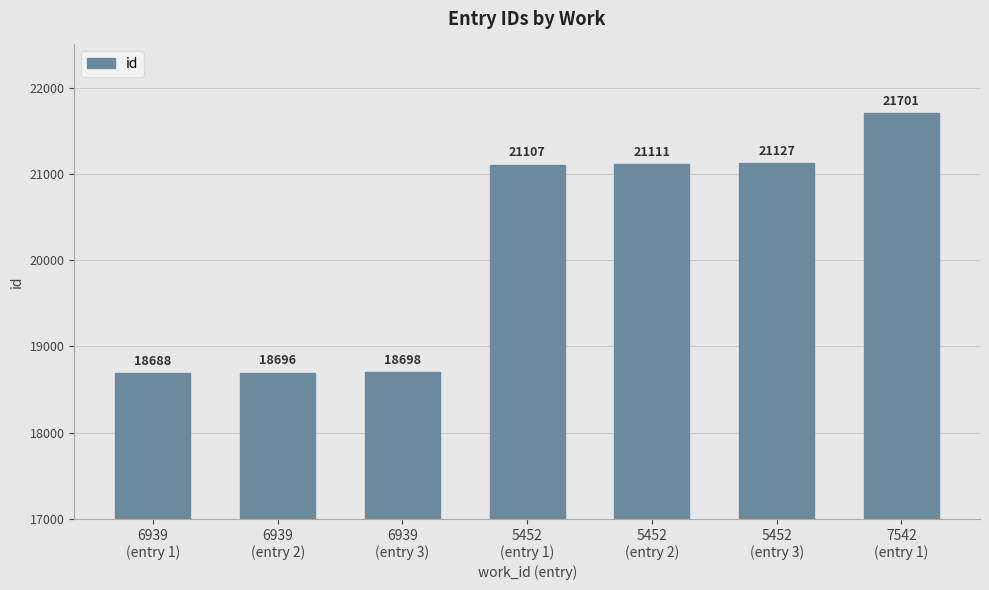

How many series are shown in this chart?

1